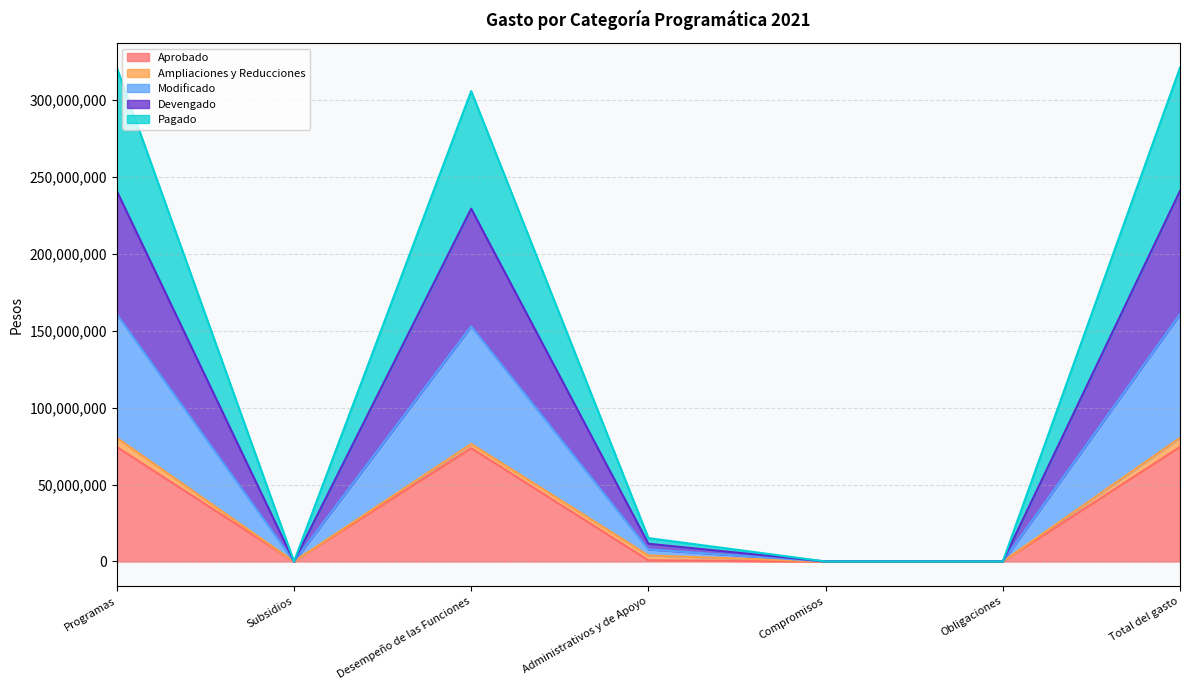

True or false: Aprobado has a value of 98772907 at Desempeño de las Funciones.

False